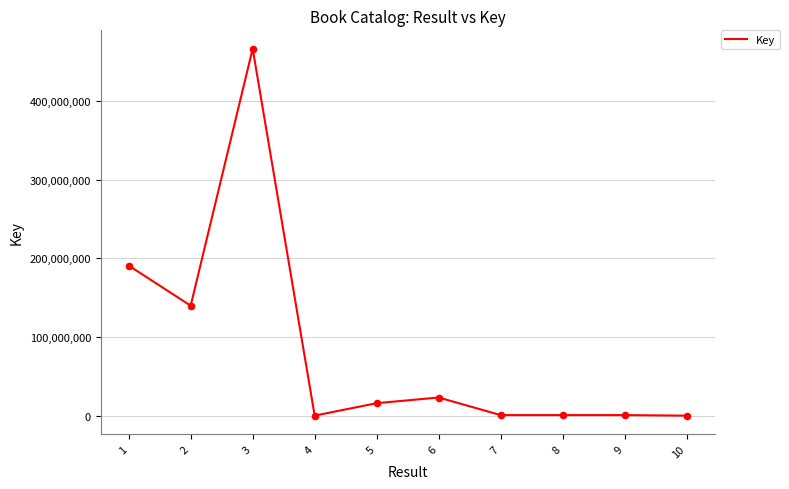

What is the difference between the maximum and minimum values?

466814339